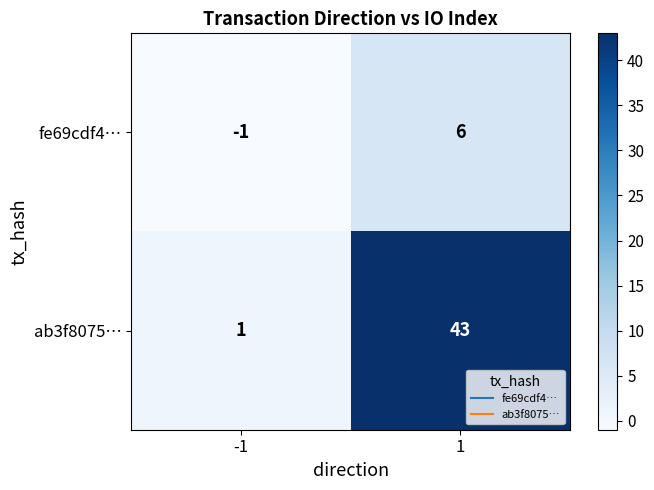

The ab3f8075… series shows 43 at 1. True or false?

True